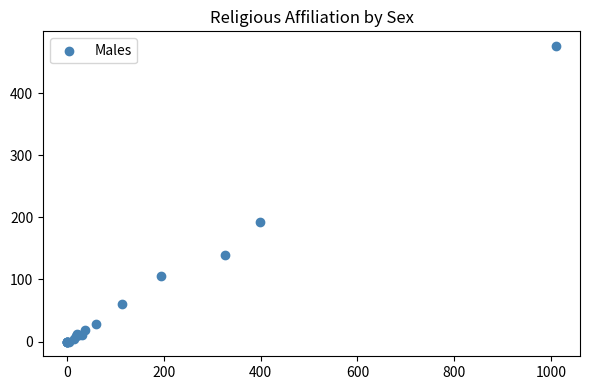

What Y value in the scatter plot is closest to 238?

192